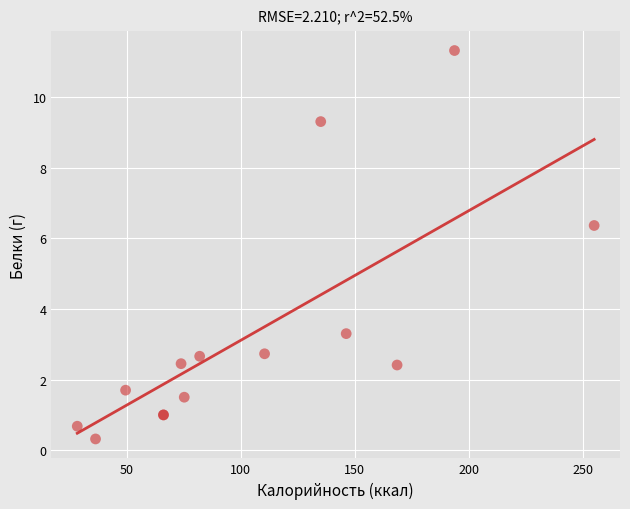

What Y value in the scatter plot is closest to 5?

6.4